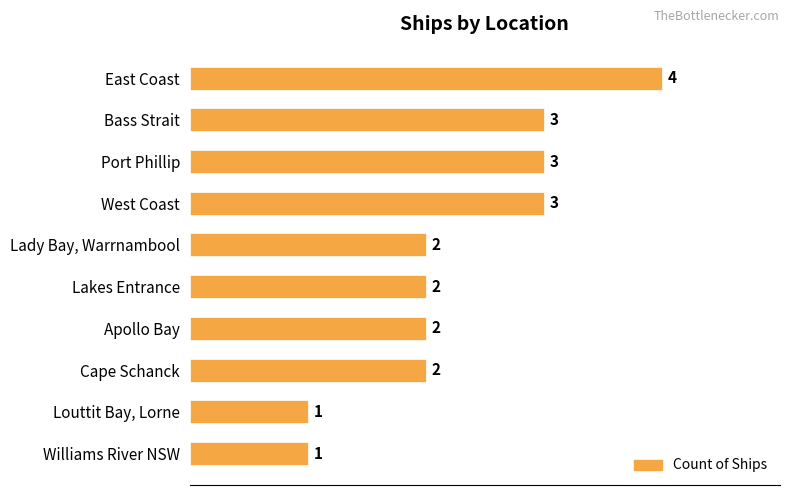

Count the values in the range 2 to 3.

7